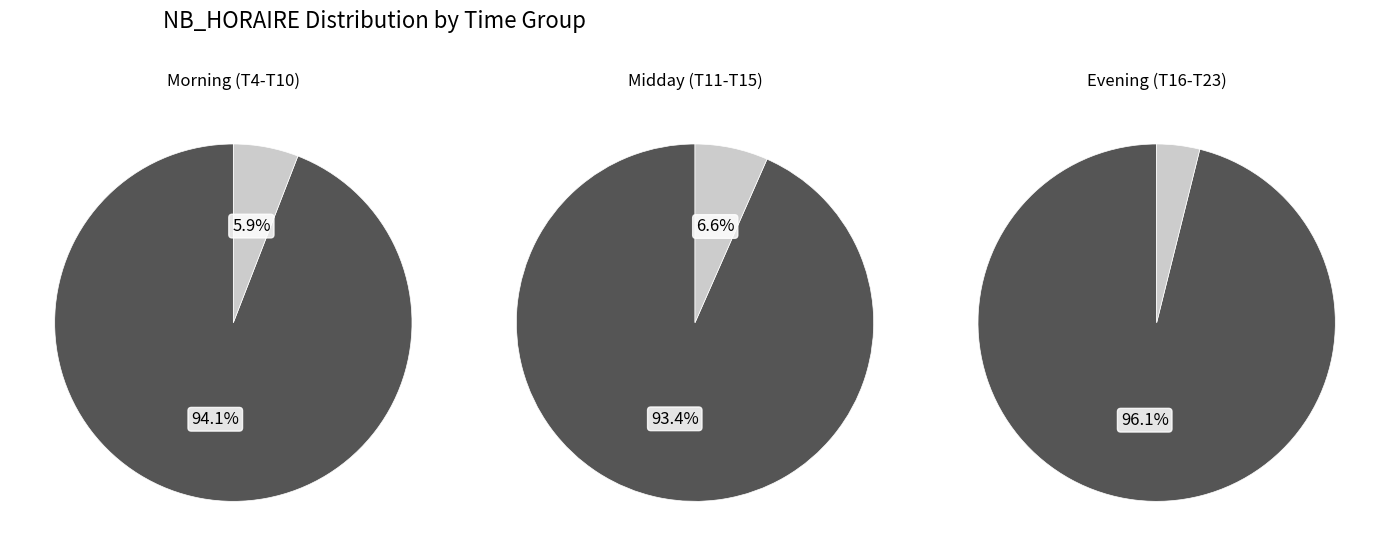

Do 5 and 17 together represent more than half of the pie?

No